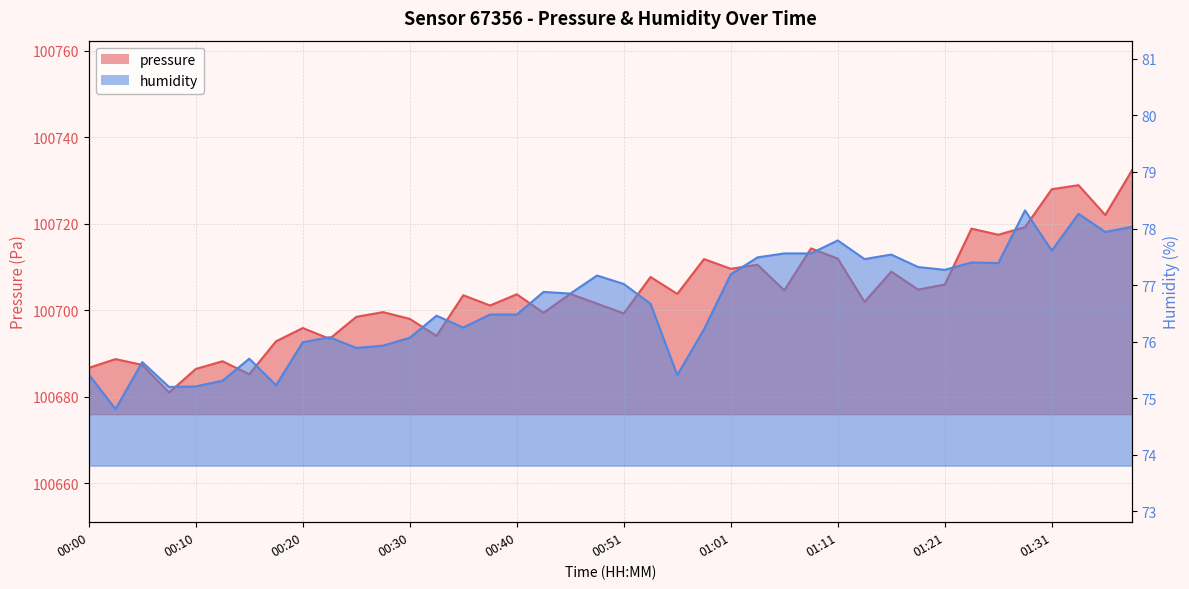

What is the difference between the pressure values at 00:10 and 00:46?

17.4